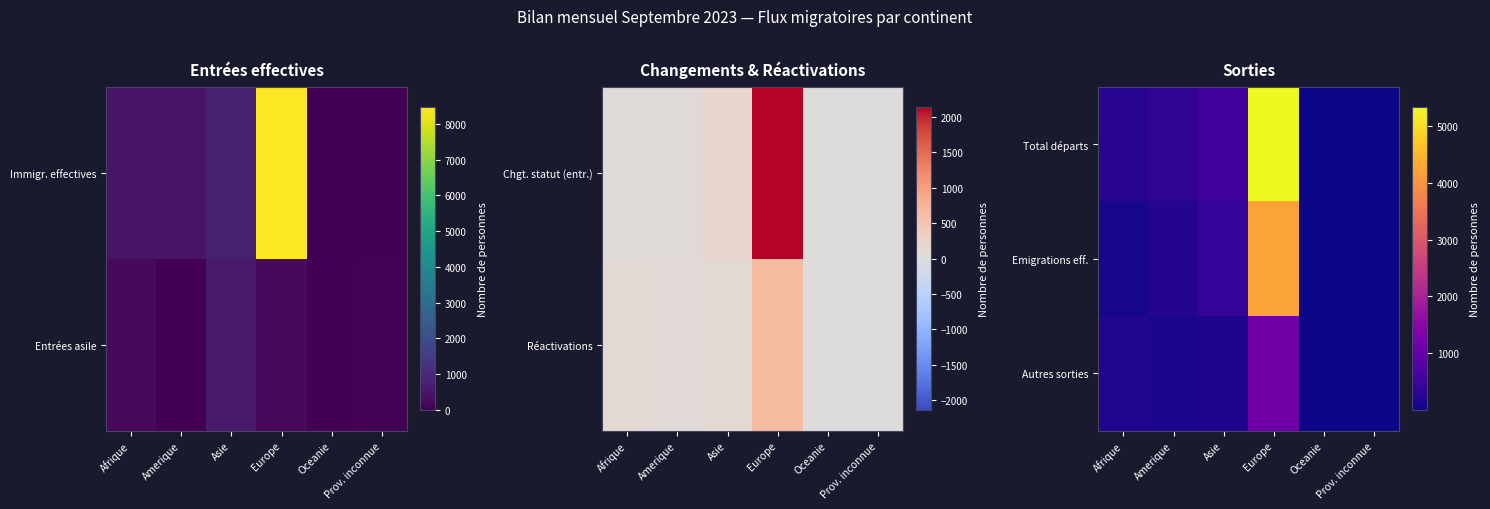

Is it true that Total départs equals 5335 at Europe?

True